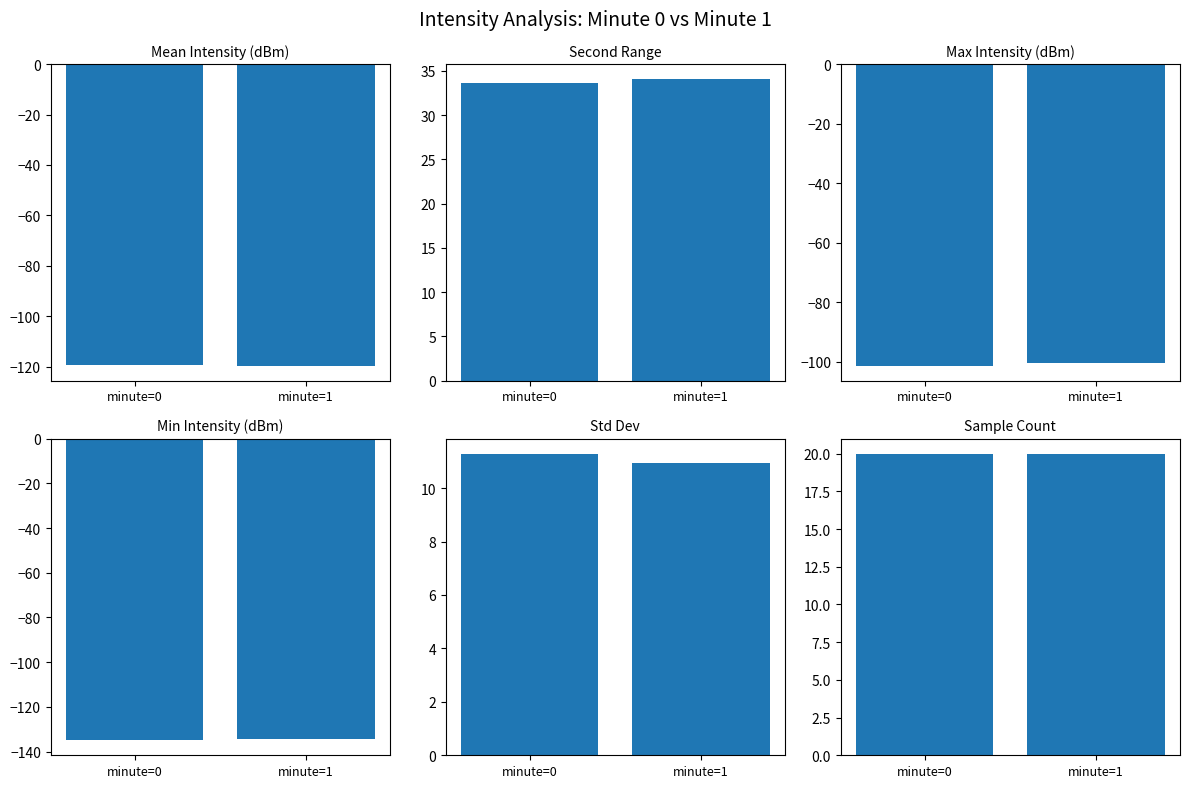

At how many categories does at least one series exceed -21?

2